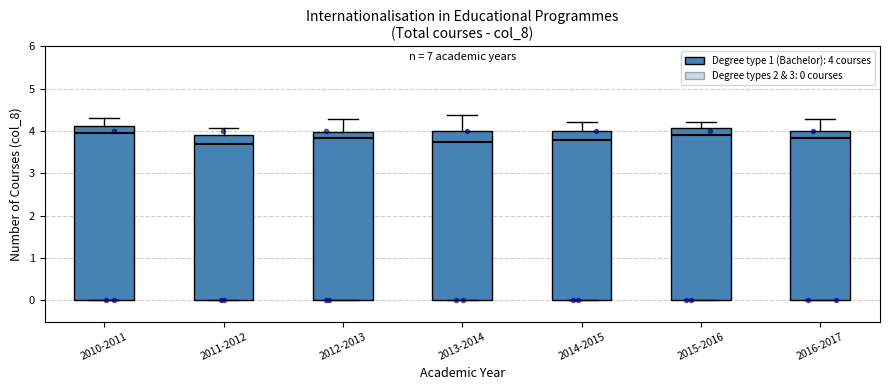

Where is the lower edge of the box for 2014-2015 on the y-axis? The values are not printed on the chart, so give them approximately, as read against the axis.

0.0